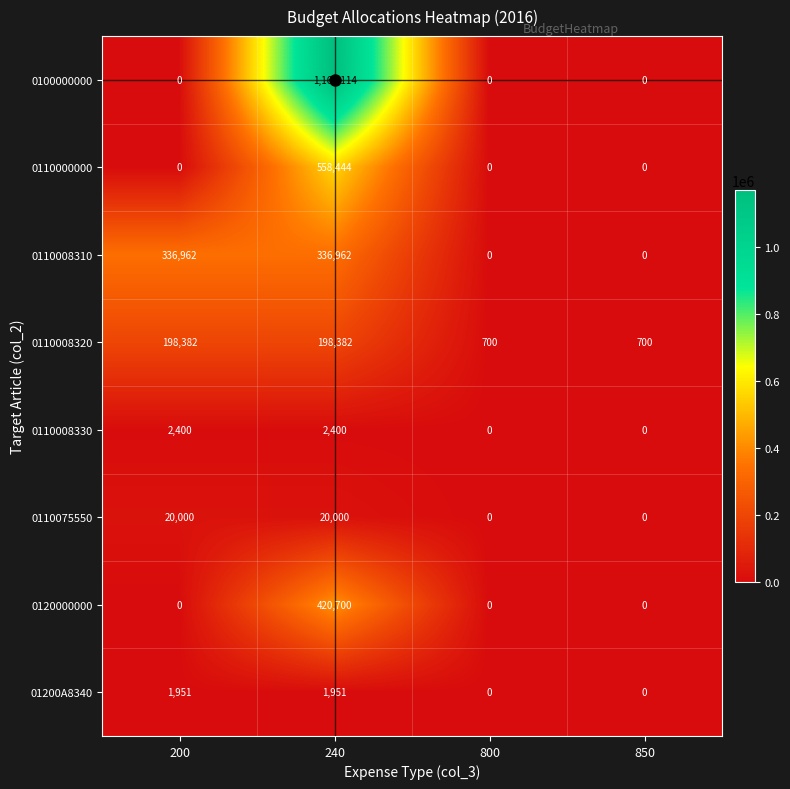

What is the difference between the highest and lowest values at 240?

1167163